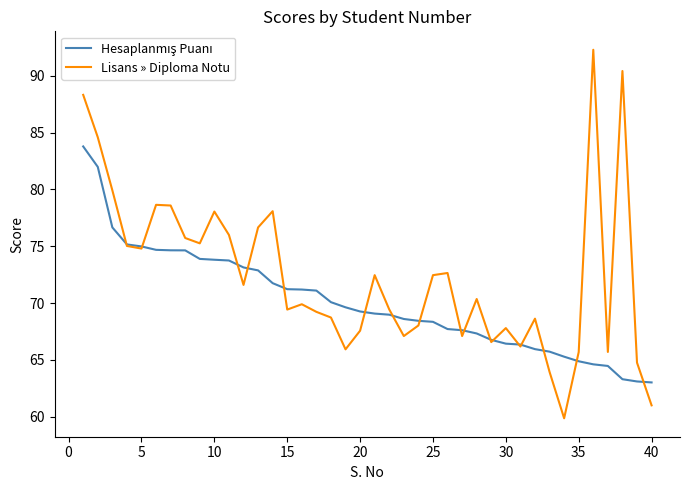

What is the smallest value displayed?

59.9